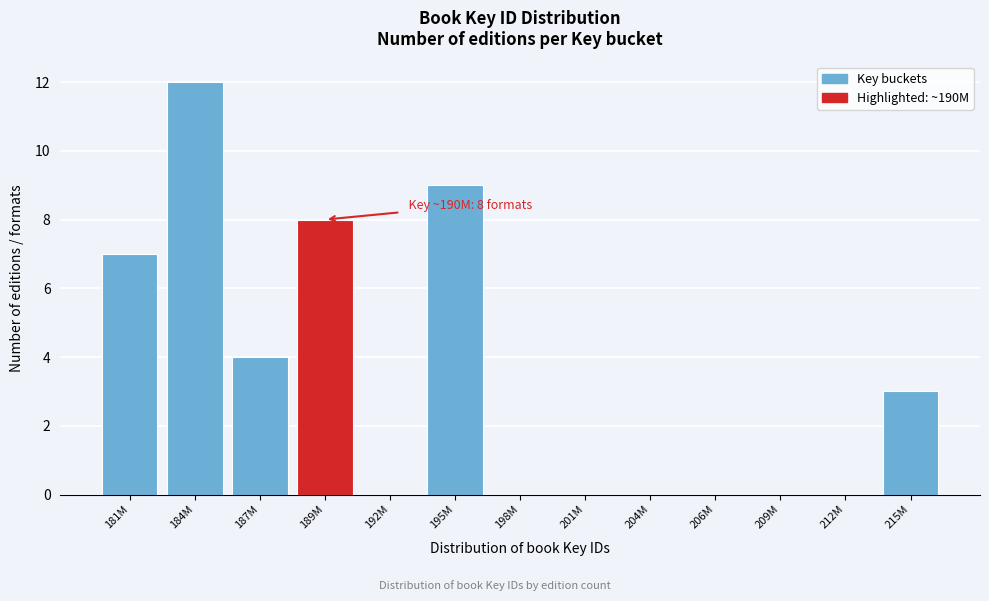

Reading left to right, list all the values displayed in this chart.

181M=7	184M=12	187M=4	189M=8	192M=0	195M=9	198M=0	201M=0	204M=0	206M=0	209M=0	212M=0	215M=3